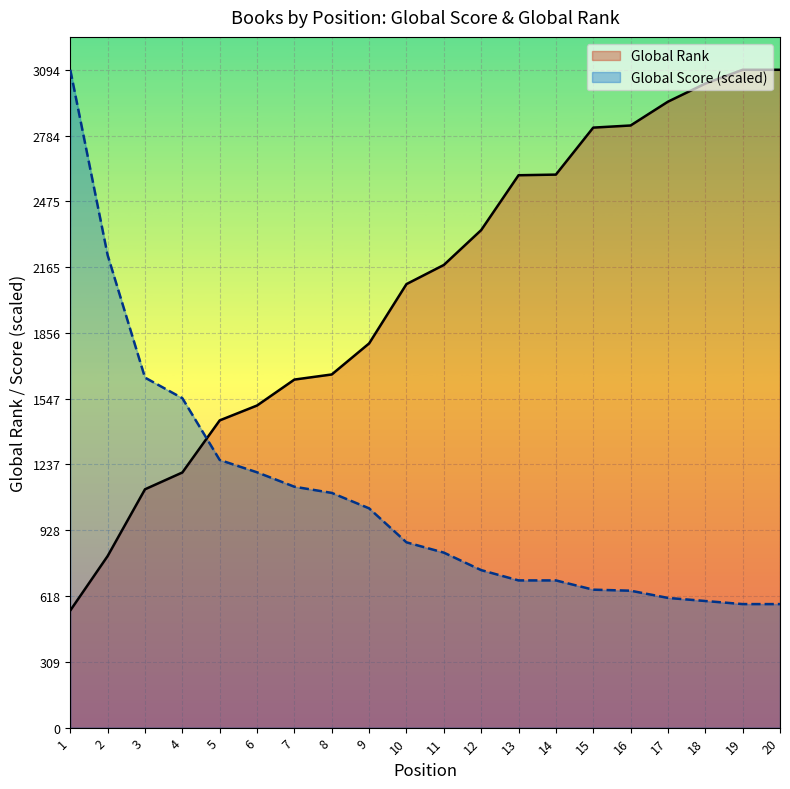

Is the value of Global Score (scaled) at 16 greater than the value of Global Rank at 10?

No